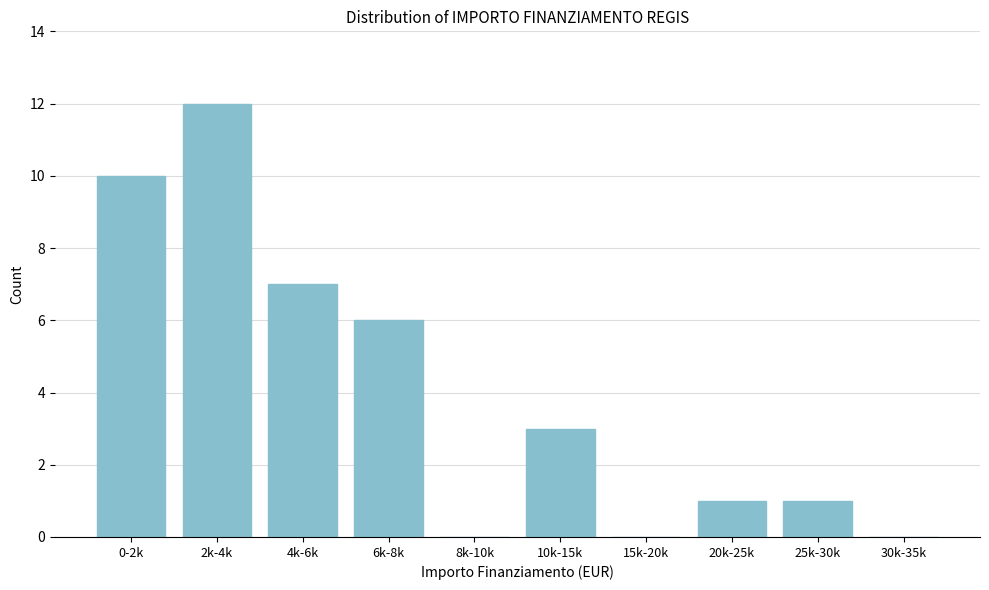

Reading left to right, list all the values displayed in this chart.

0-2k=10	2k-4k=12	4k-6k=7	6k-8k=6	8k-10k=0	10k-15k=3	15k-20k=0	20k-25k=1	25k-30k=1	30k-35k=0